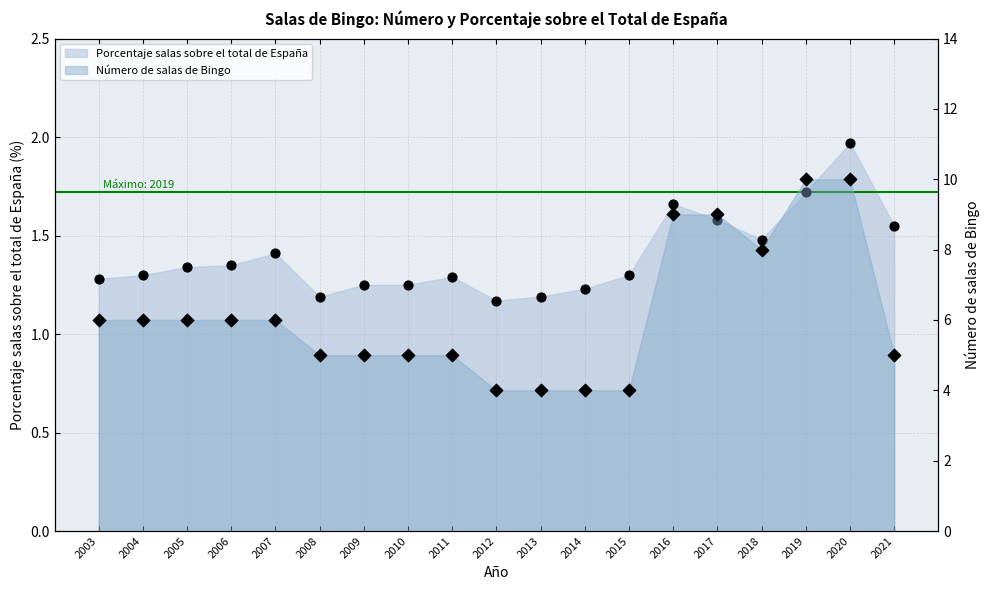

Which series has the largest total across all categories?

Número de salas de Bingo